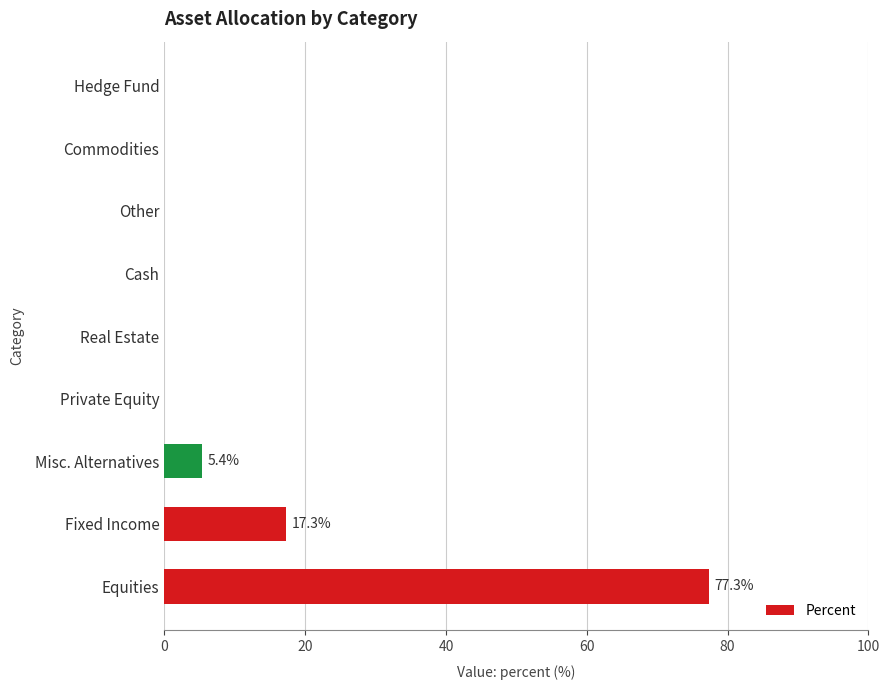

How many categories are shown in the chart?

9